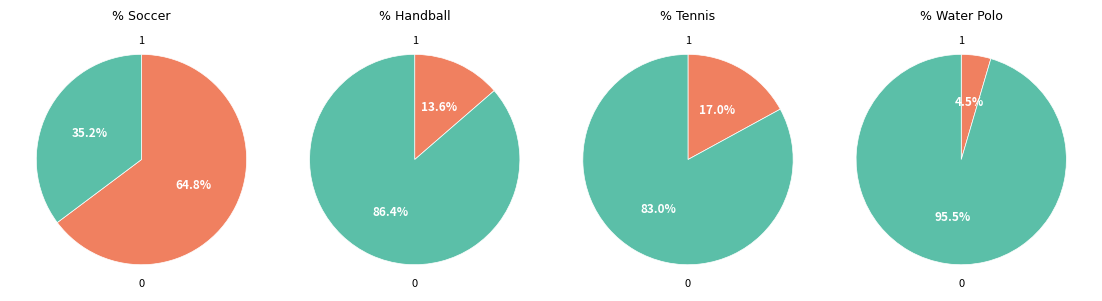

What percentage is the counts slice, to the nearest percent?

65%